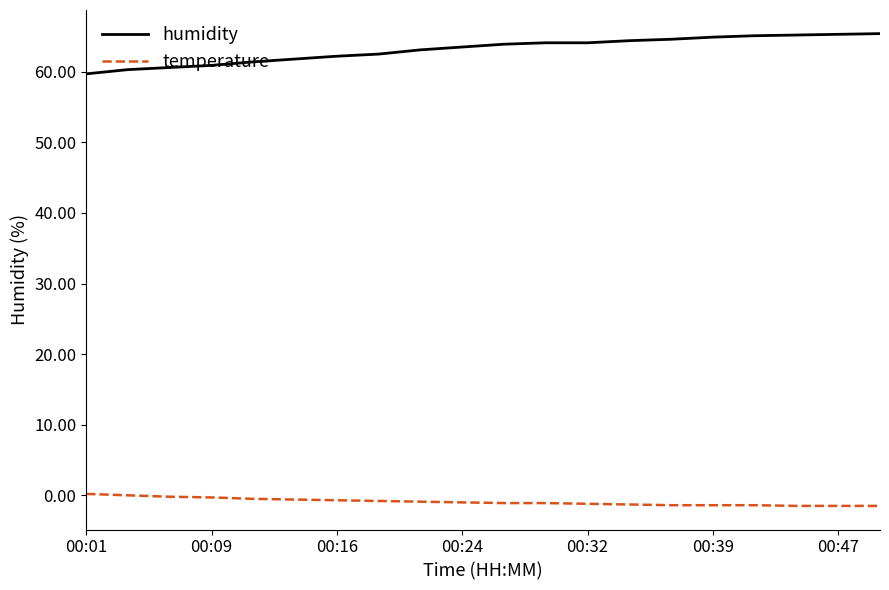

List the series in order of their overall mean, lowest first.

temperature, humidity